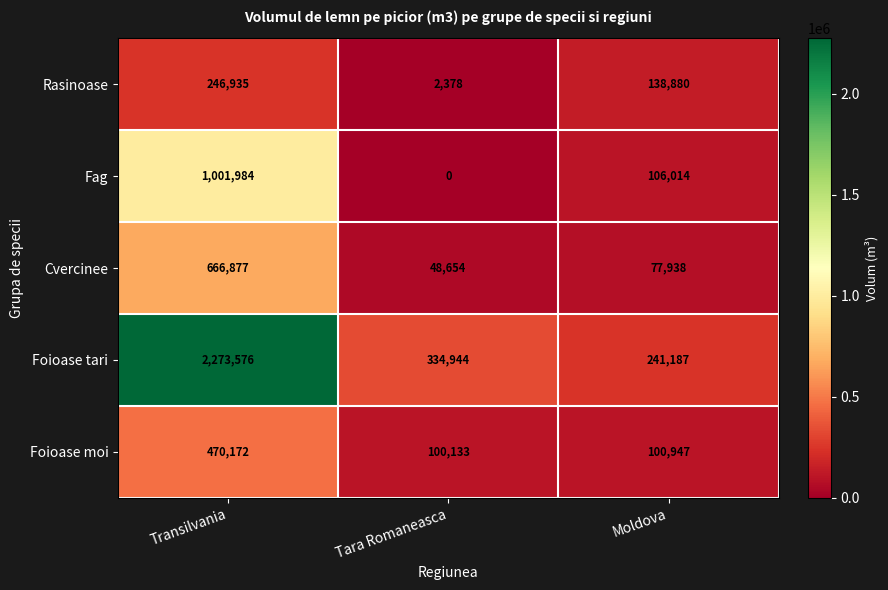

What is the difference between the second highest and minimum values in the Fag series?

106014